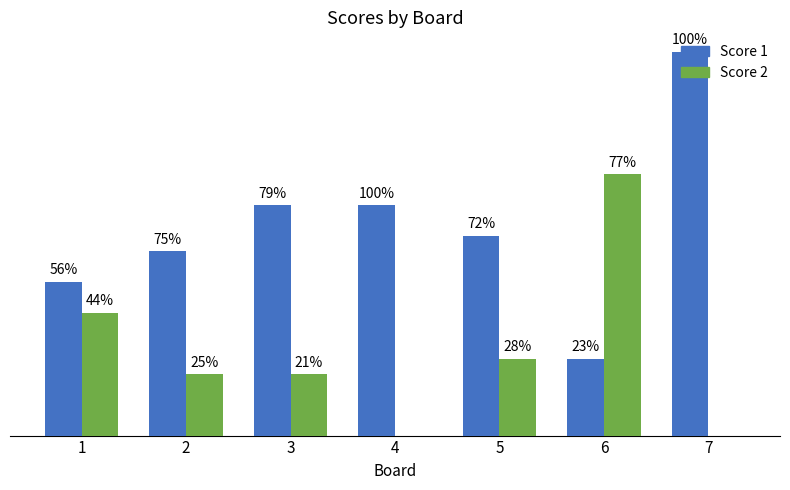

What are all the series names shown in the legend?

Score 1, Score 2